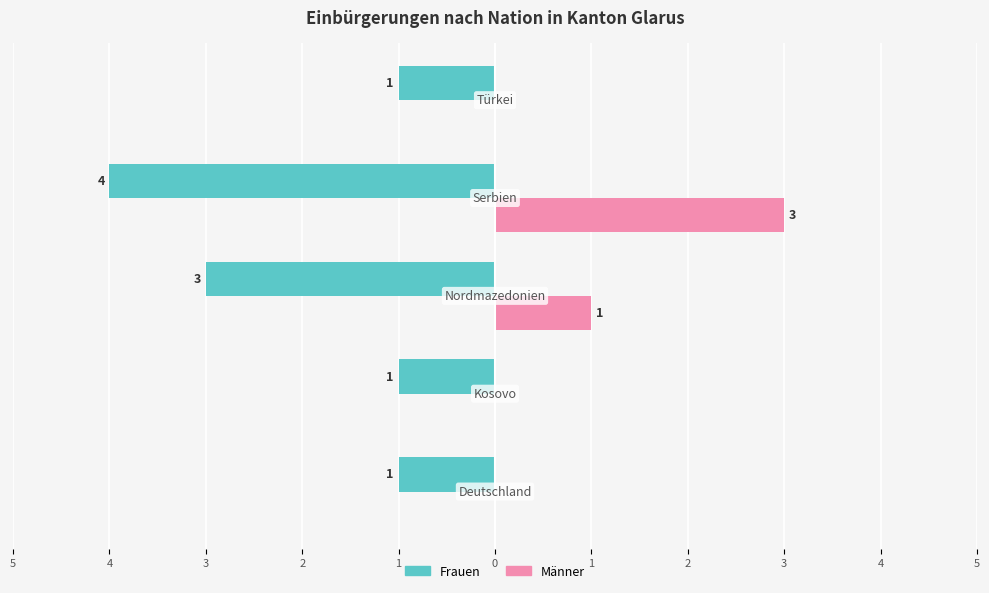

What are all the series names shown in the legend?

Frauen, Männer